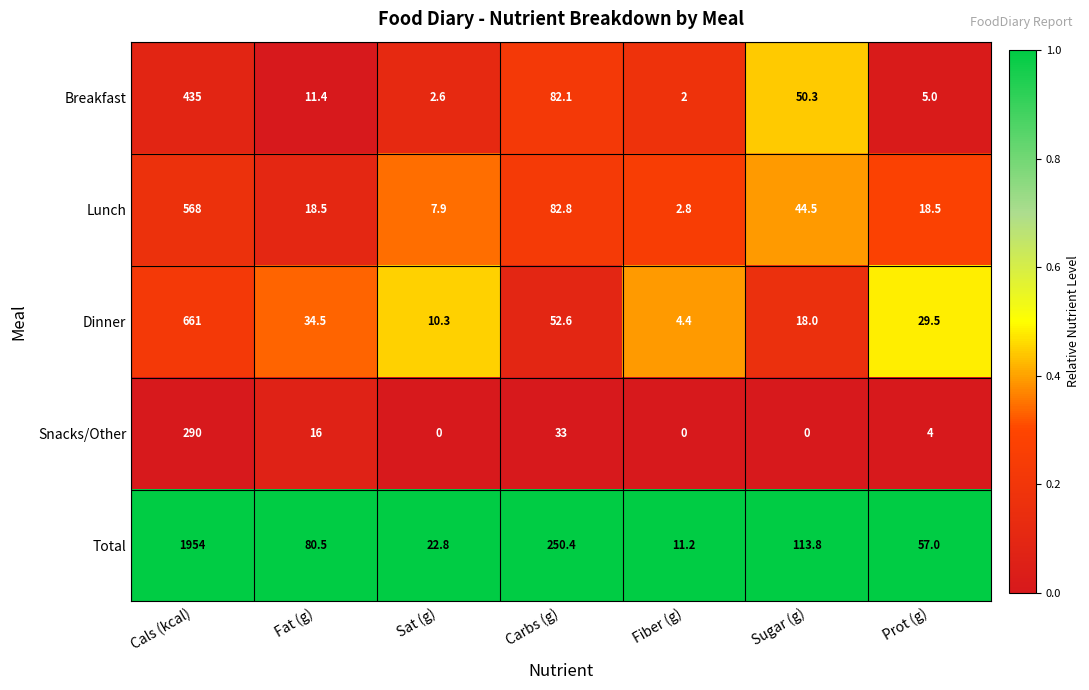

The value of Total at Fiber (g) is 6.0. True or false?

False